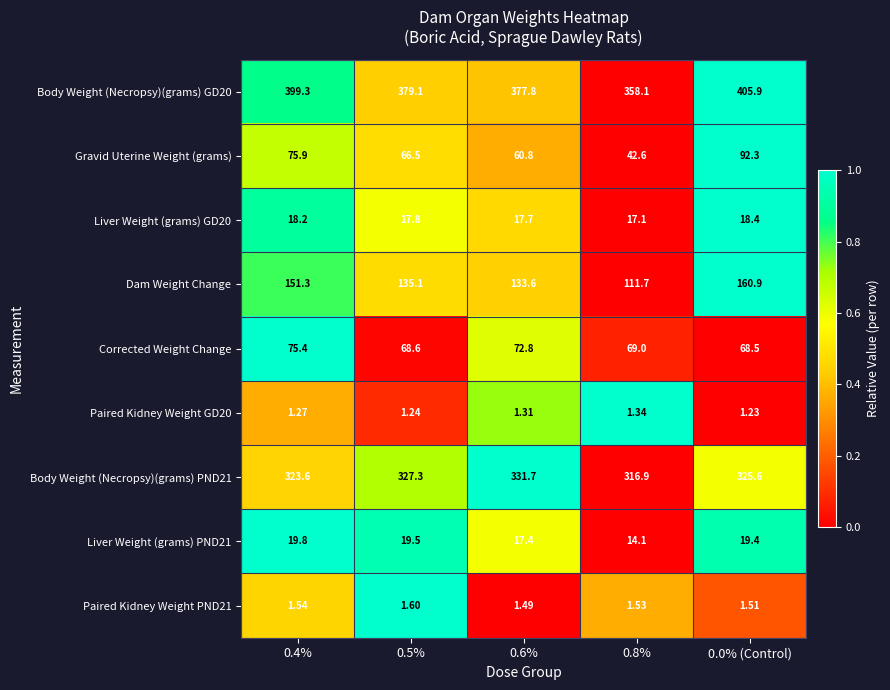

Between 0.6% and 0.0% (Control), which series saw the biggest shift?

Gravid Uterine Weight (grams)